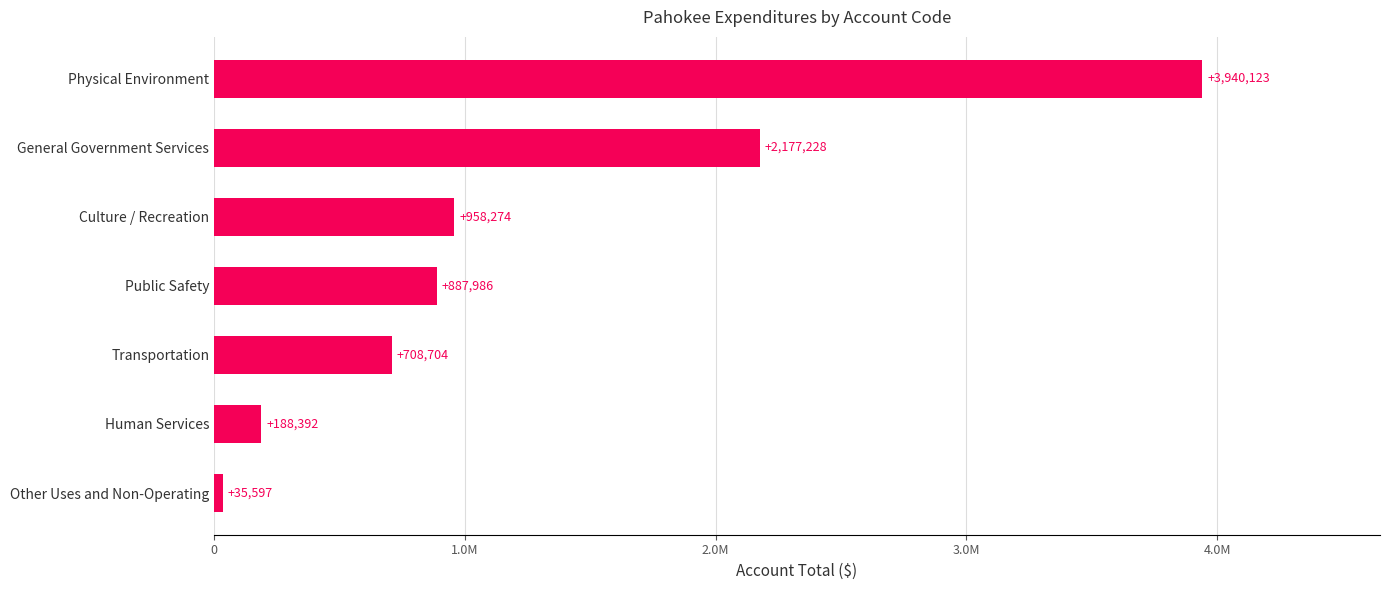

What is the difference between the maximum and minimum values?

3904526